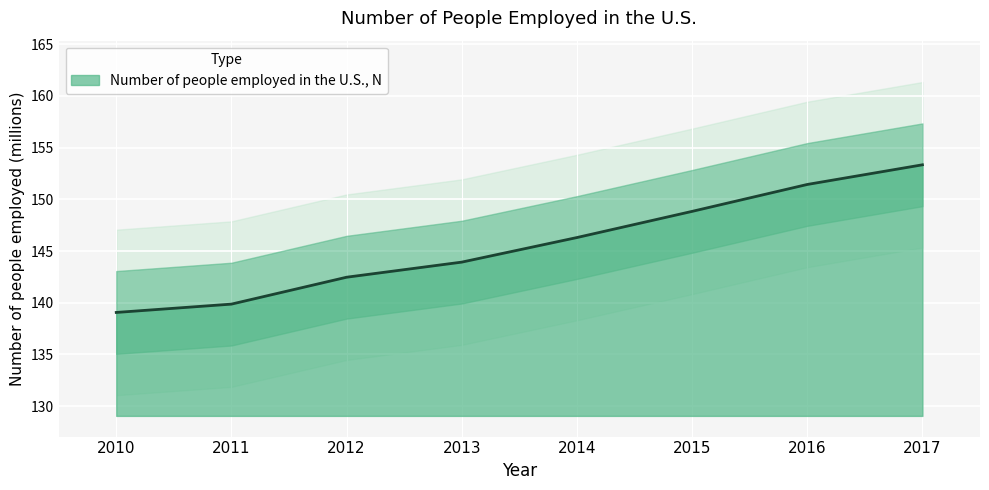

List the labels in order of Number of people employed in the U.S., N value, smallest first.

2010, 2011, 2012, 2013, 2014, 2015, 2016, 2017